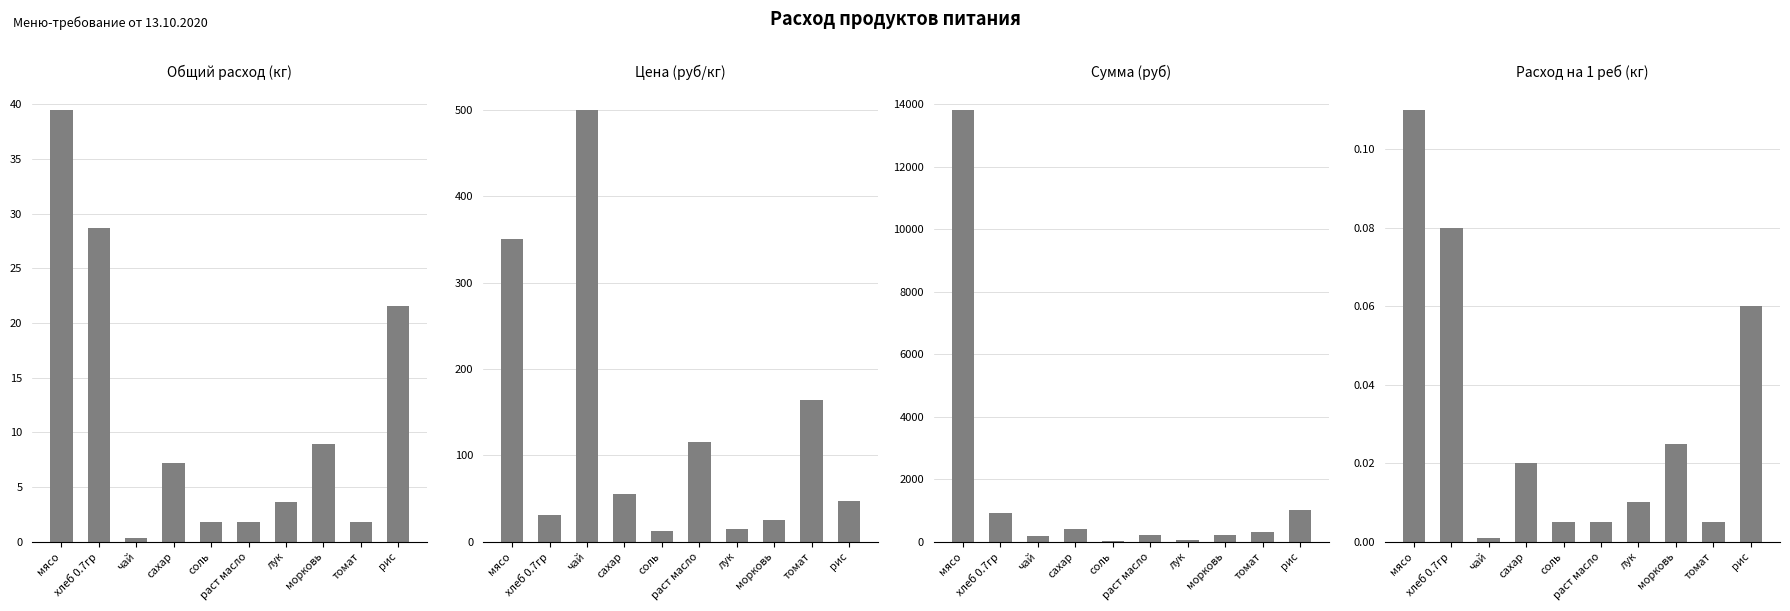

At how many categories does at least one series exceed 10043?

1